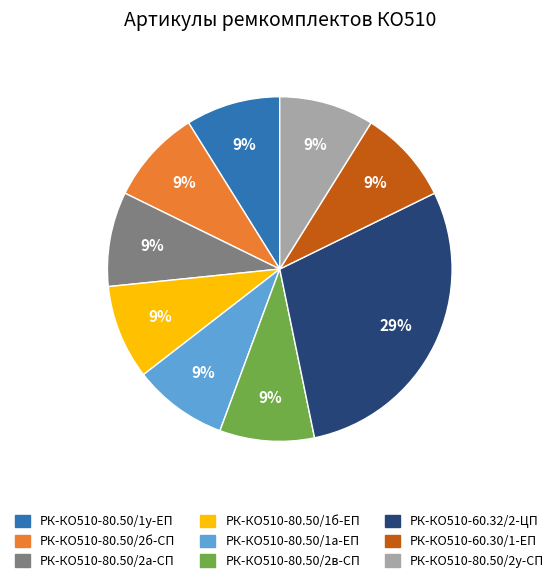

Combined, do РК-КО510-80.50/2в-СП and РК-КО510-80.50/1б-ЕП account for over 50%?

No